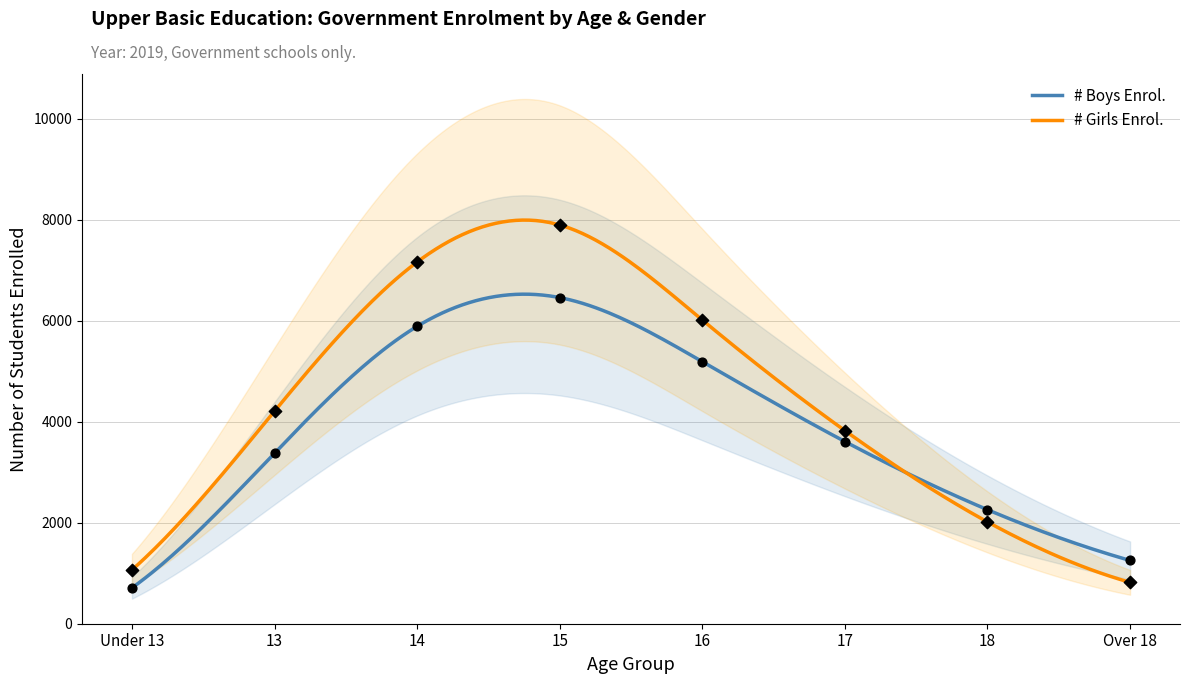

At how many categories does at least one series exceed 2570?

5